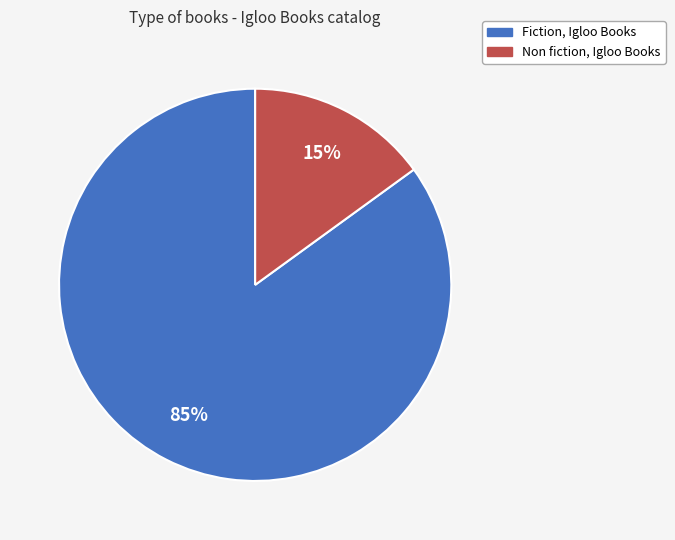

To the nearest percent, what is the difference between the largest and smallest slice percentages?

70%